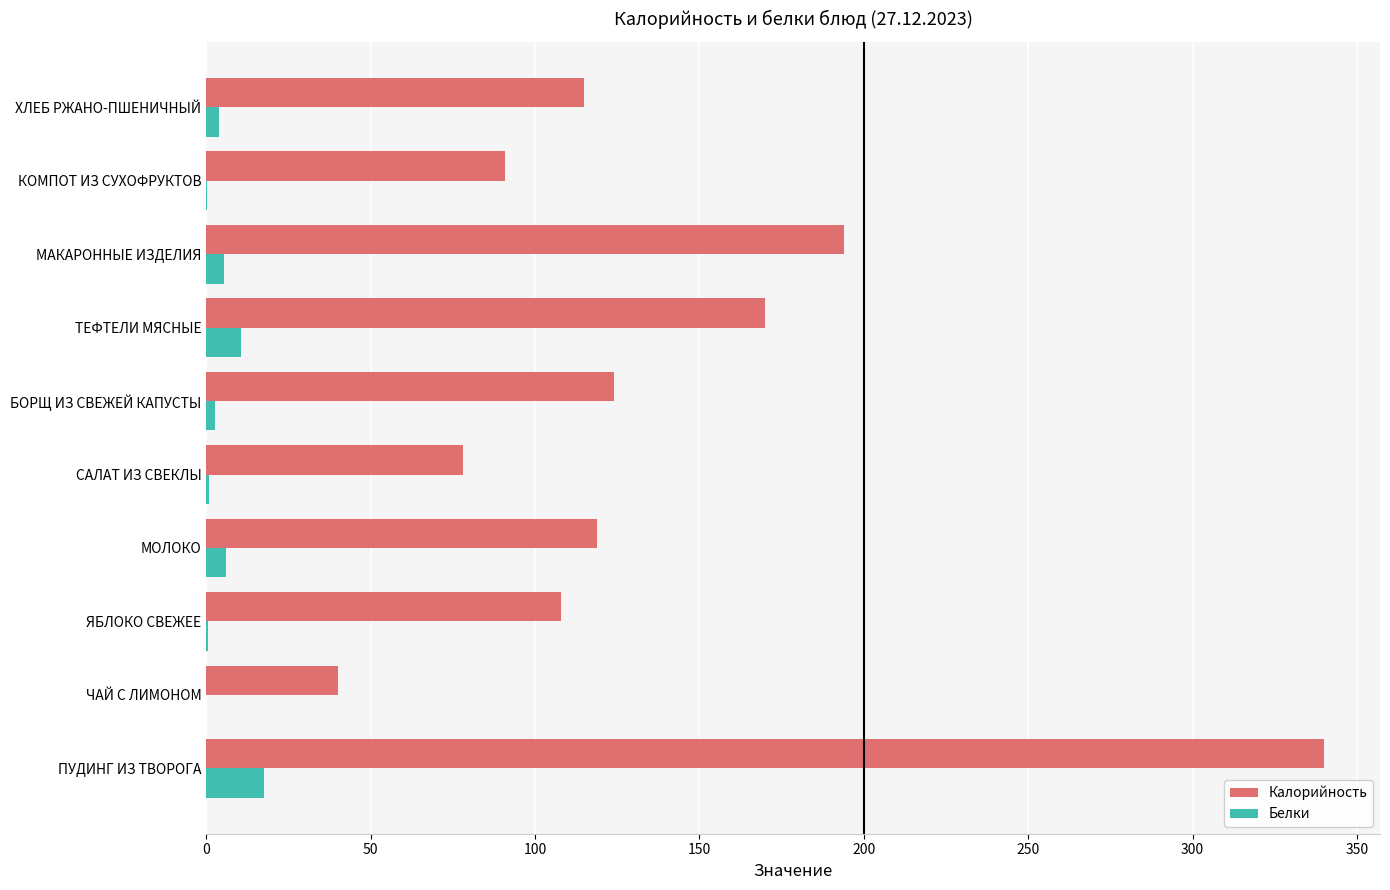

At which label is Калорийность closest to 190?

МАКАРОННЫЕ ИЗДЕЛИЯ